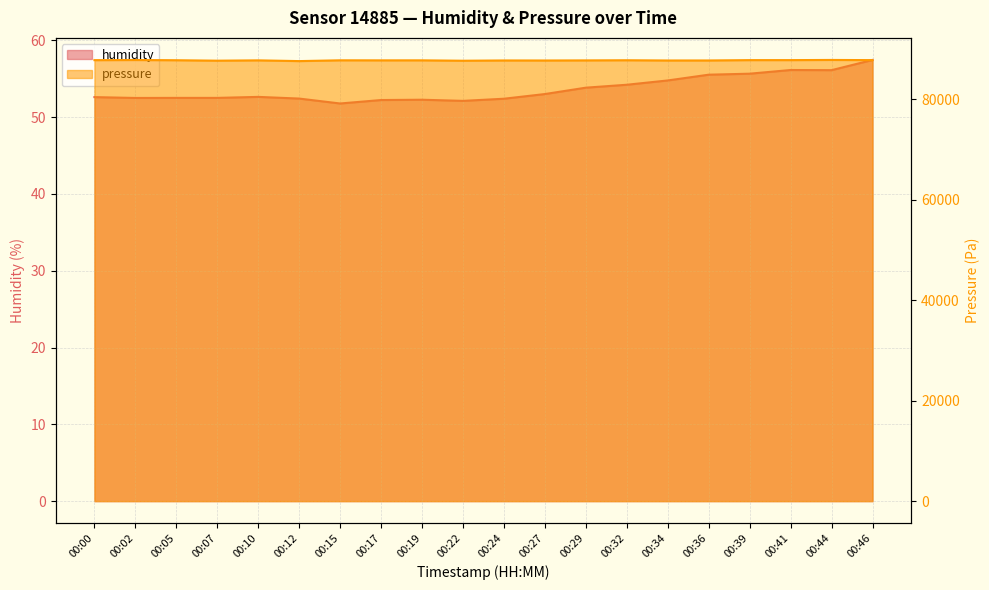

True or false: pressure and humidity cross at least once.

False